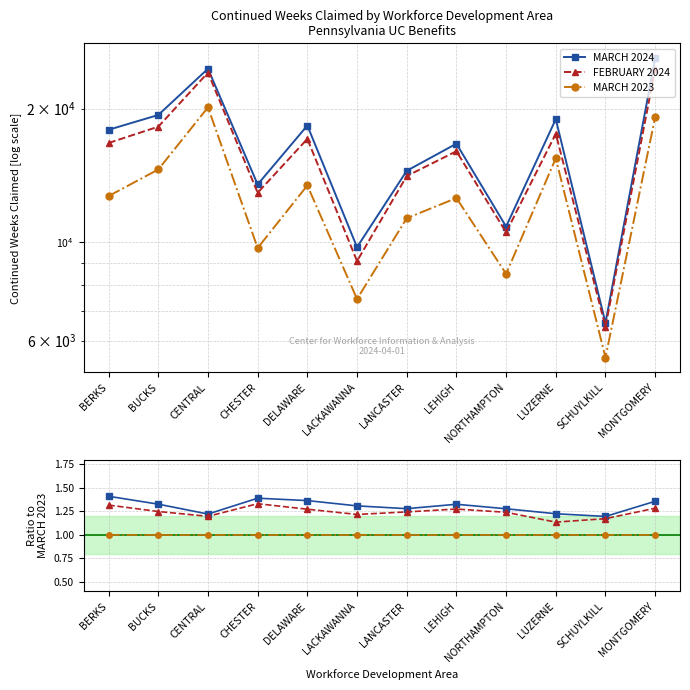

Is the value of MARCH 2023 at SCHUYLKILL greater than the value of MARCH 2024 at LACKAWANNA?

No